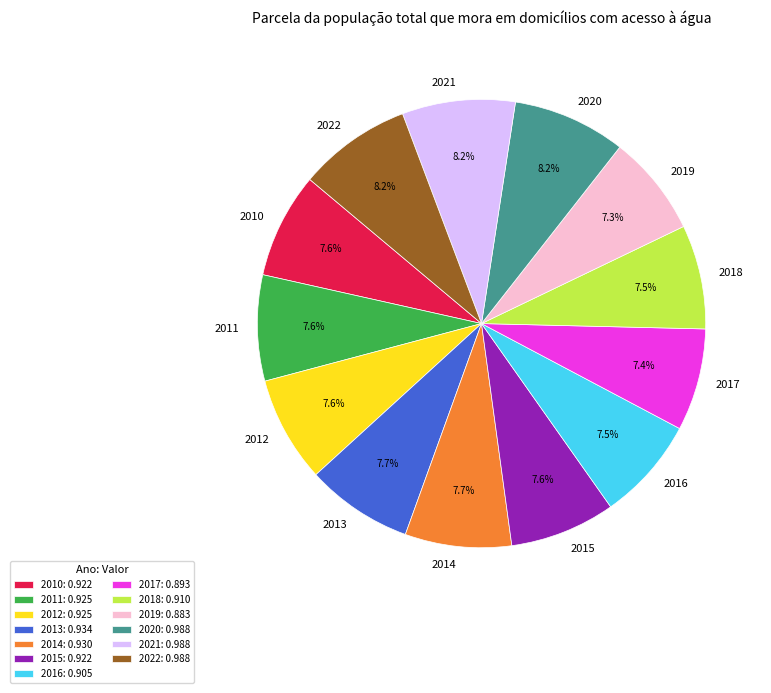

How many slices are in this pie chart?

13